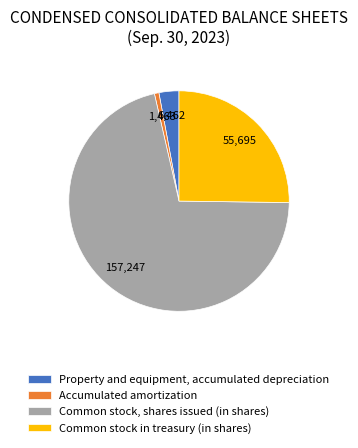

Which category accounts for the majority?

Common stock, shares issued (in shares)